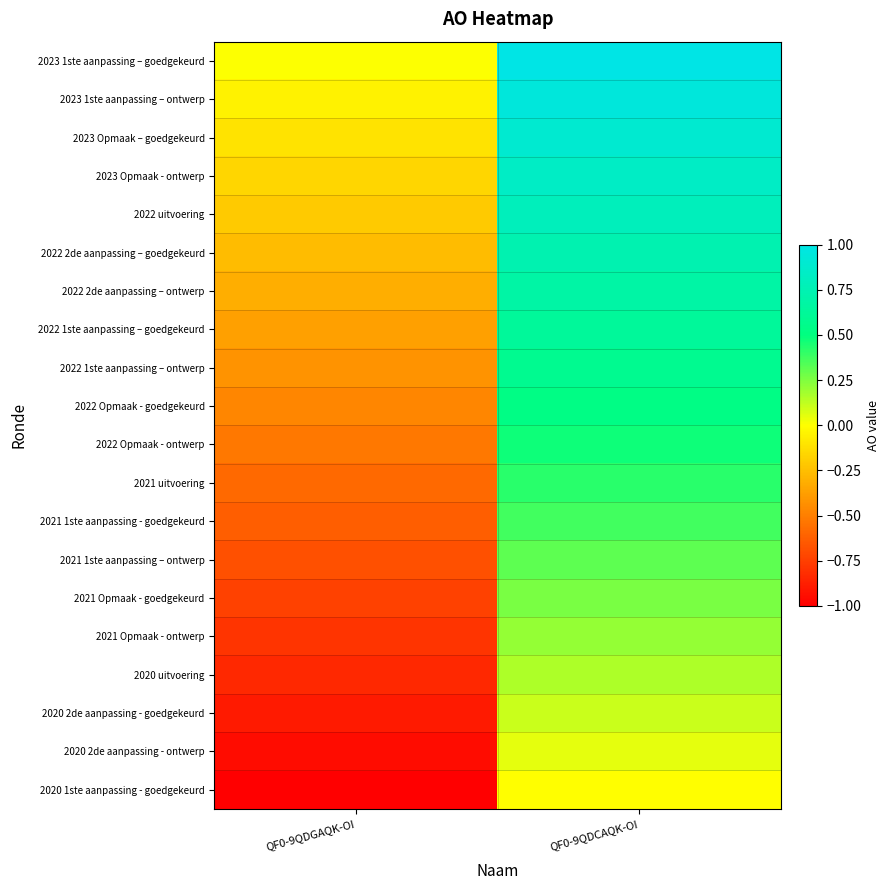

Reading left to right, list all the values displayed in this chart.

2023 1ste aanpassing – goedgekeurd: QF0-9QDGAQK-OI=0.0	QF0-9QDCAQK-OI=1.0
2023 1ste aanpassing – ontwerp: QF0-9QDGAQK-OI=-0.1	QF0-9QDCAQK-OI=0.9
2023 Opmaak – goedgekeurd: QF0-9QDGAQK-OI=-0.1	QF0-9QDCAQK-OI=0.9
2023 Opmaak - ontwerp: QF0-9QDGAQK-OI=-0.2	QF0-9QDCAQK-OI=0.8
2022 uitvoering: QF0-9QDGAQK-OI=-0.2	QF0-9QDCAQK-OI=0.8
2022 2de aanpassing – goedgekeurd: QF0-9QDGAQK-OI=-0.3	QF0-9QDCAQK-OI=0.7
2022 2de aanpassing – ontwerp: QF0-9QDGAQK-OI=-0.3	QF0-9QDCAQK-OI=0.7
2022 1ste aanpassing – goedgekeurd: QF0-9QDGAQK-OI=-0.4	QF0-9QDCAQK-OI=0.6
2022 1ste aanpassing – ontwerp: QF0-9QDGAQK-OI=-0.4	QF0-9QDCAQK-OI=0.6
2022 Opmaak - goedgekeurd: QF0-9QDGAQK-OI=-0.5	QF0-9QDCAQK-OI=0.5
2022 Opmaak - ontwerp: QF0-9QDGAQK-OI=-0.5	QF0-9QDCAQK-OI=0.5
2021 uitvoering: QF0-9QDGAQK-OI=-0.6	QF0-9QDCAQK-OI=0.4
2021 1ste aanpassing - goedgekeurd: QF0-9QDGAQK-OI=-0.6	QF0-9QDCAQK-OI=0.4
2021 1ste aanpassing – ontwerp: QF0-9QDGAQK-OI=-0.7	QF0-9QDCAQK-OI=0.3
2021 Opmaak - goedgekeurd: QF0-9QDGAQK-OI=-0.7	QF0-9QDCAQK-OI=0.3
2021 Opmaak - ontwerp: QF0-9QDGAQK-OI=-0.8	QF0-9QDCAQK-OI=0.2
2020 uitvoering: QF0-9QDGAQK-OI=-0.8	QF0-9QDCAQK-OI=0.2
2020 2de aanpassing - goedgekeurd: QF0-9QDGAQK-OI=-0.9	QF0-9QDCAQK-OI=0.1
2020 2de aanpassing - ontwerp: QF0-9QDGAQK-OI=-0.9	QF0-9QDCAQK-OI=0.1
2020 1ste aanpassing - goedgekeurd: QF0-9QDGAQK-OI=-1.0	QF0-9QDCAQK-OI=-0.0